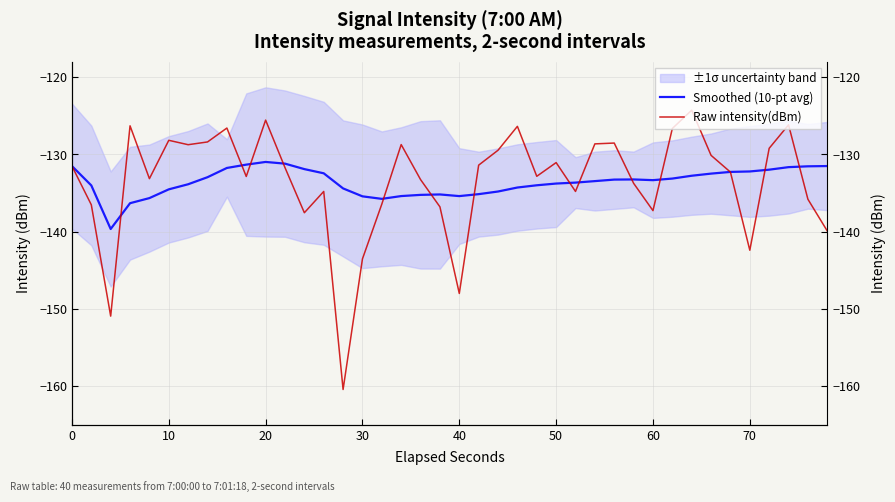

How many lines are shown in the chart?

2